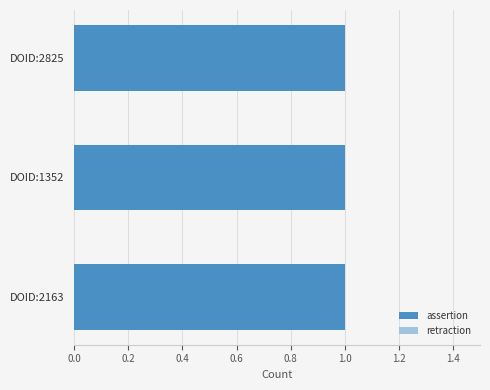

The value of retraction at DOID:2163 is 0. True or false?

True